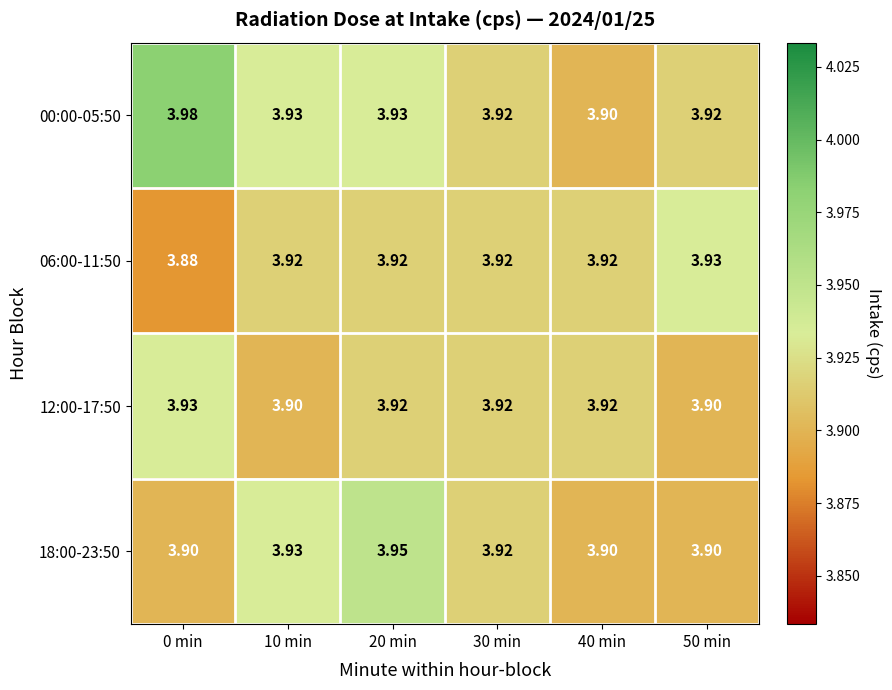

What is the total value across all series at 10 min?

15.7